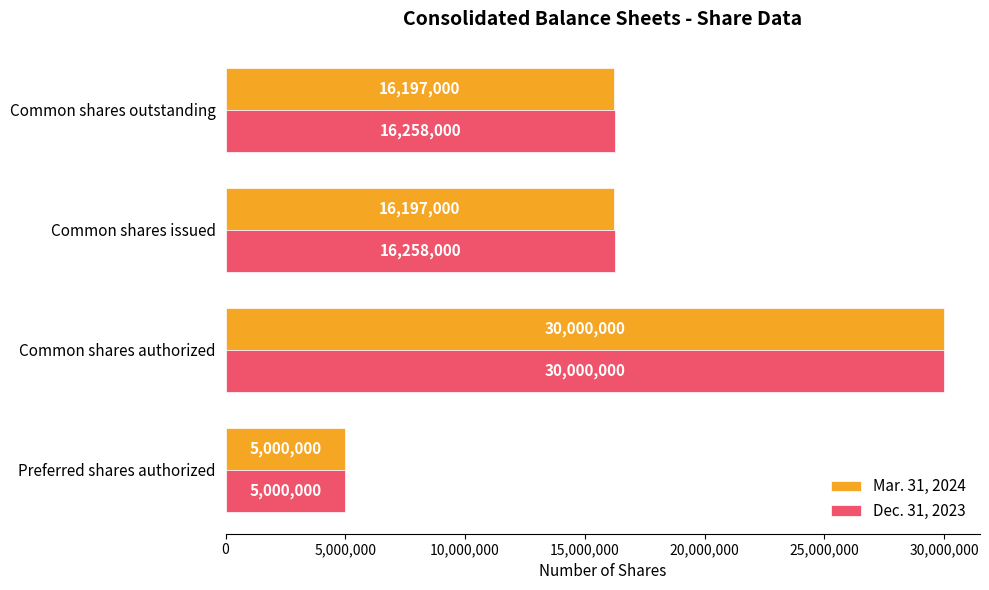

What is the difference between the highest and lowest values at Common shares outstanding?

61000